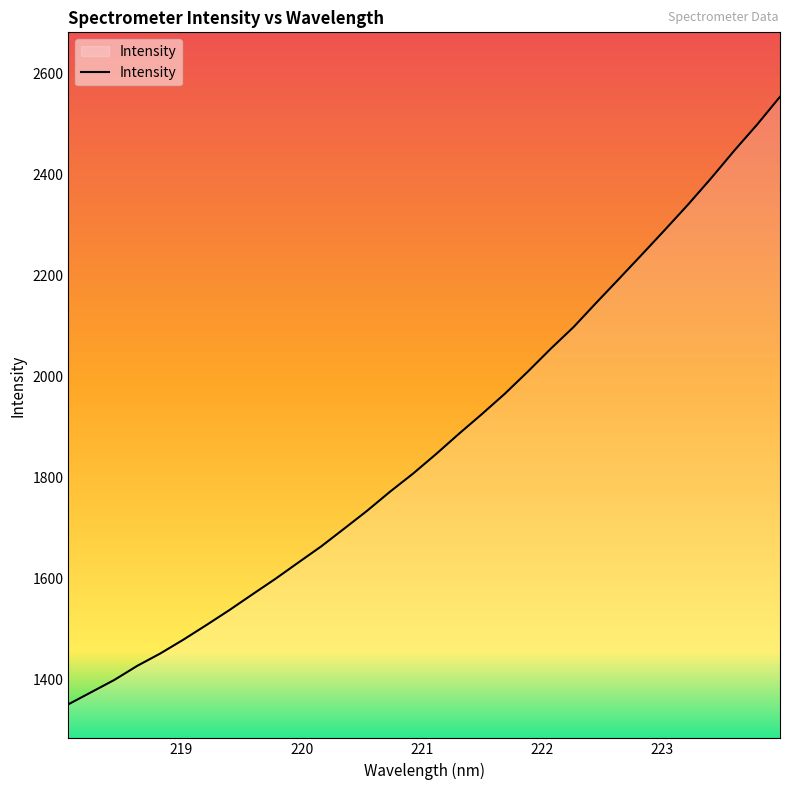

What is the difference between the maximum and minimum values?

1203.4